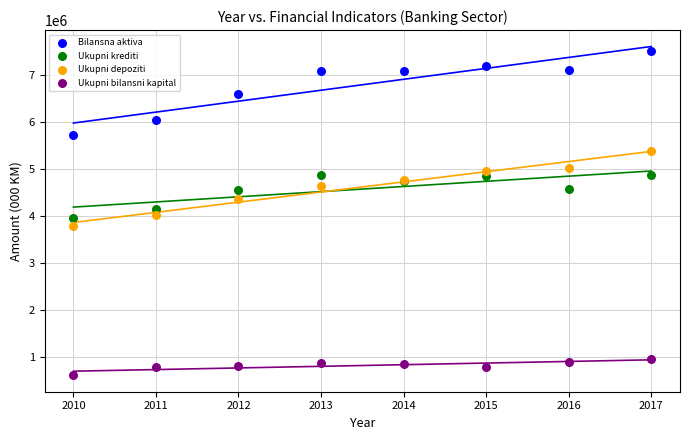

Which series has the widest spread of Y values?

Bilansna aktiva